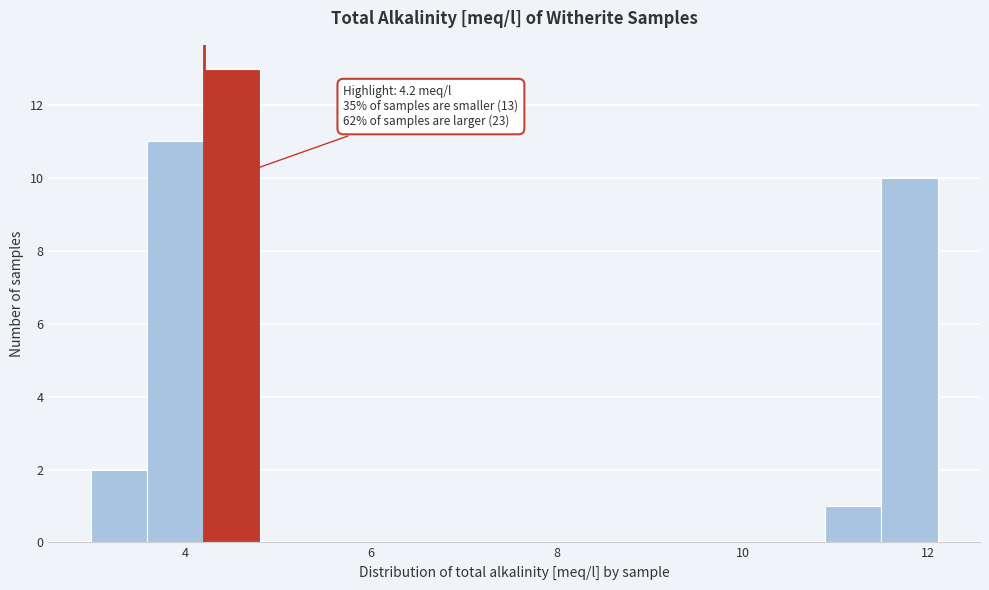

Around what value on the x-axis is the tallest bar? Give the approximate position of its centre, as read against the axis.

4.6